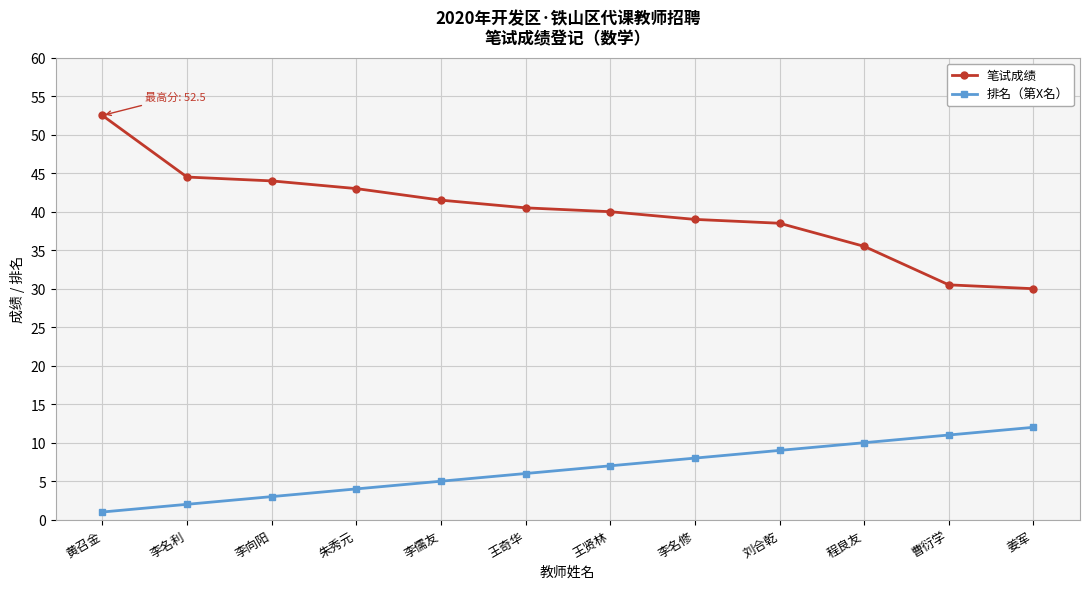

What position from the left is 王奇华?

6